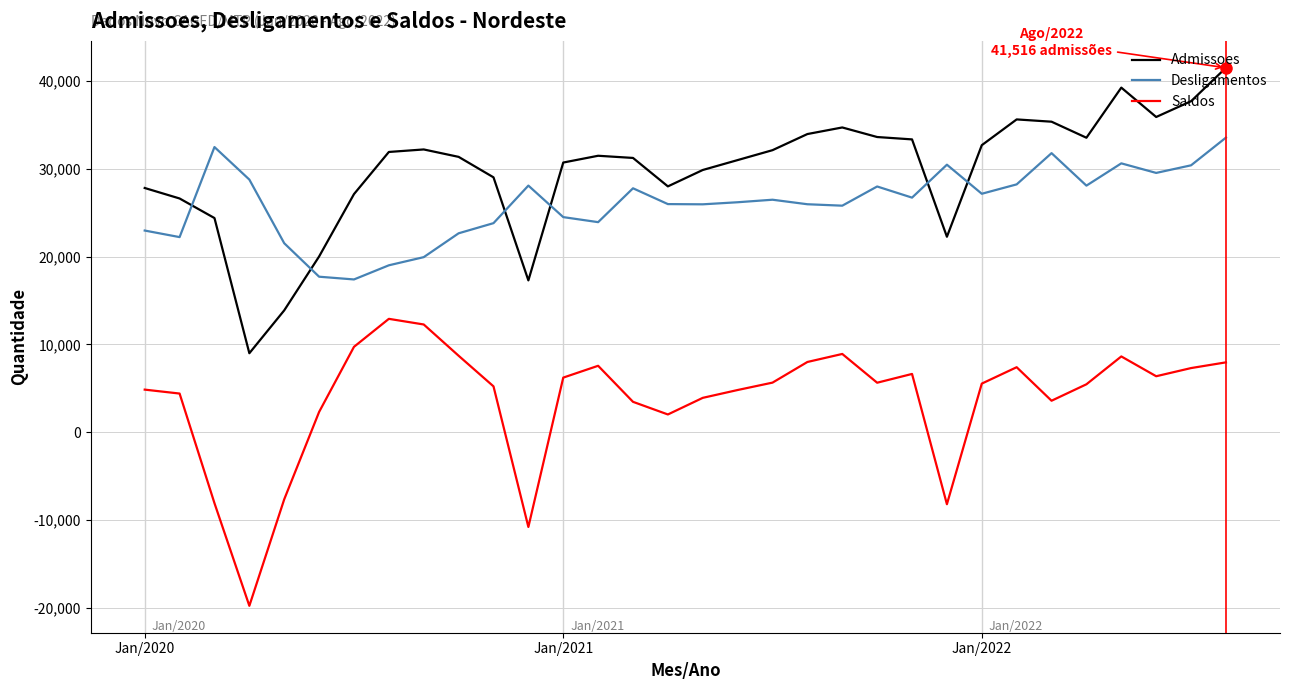

Rank the series by their maximum value, from highest to lowest.

Admissoes, Desligamentos, Saldos